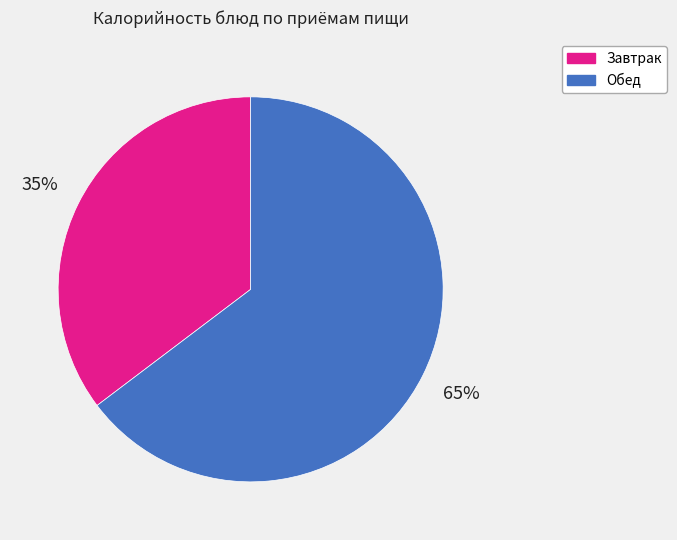

Between Завтрак and Обед, which is larger?

Обед